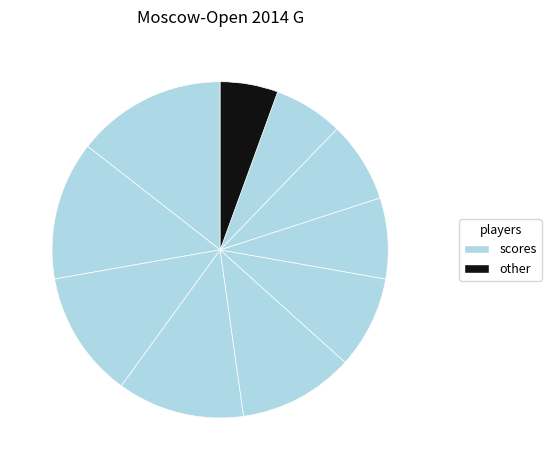

How many slices are in this pie chart?

10